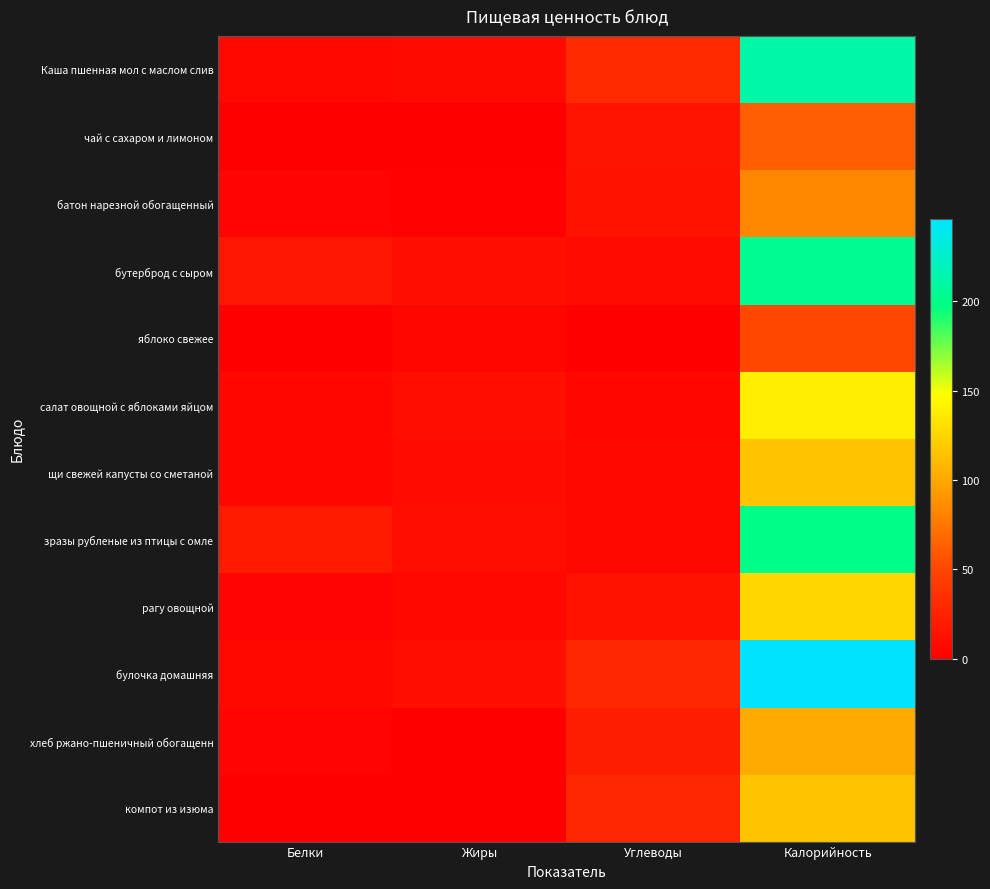

At which category is the sum across all series the highest?

Калорийность